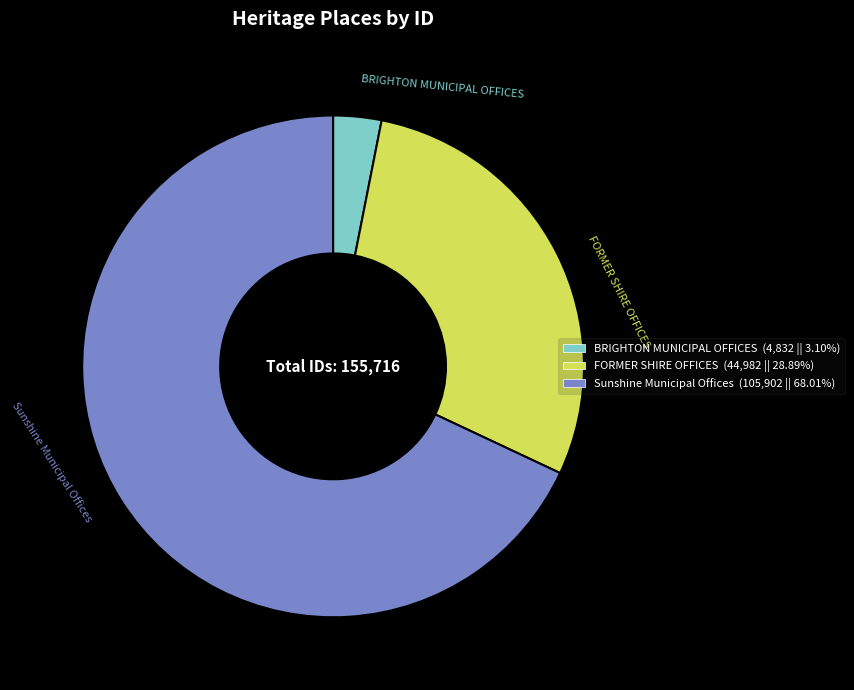

Is the sum of Sunshine Municipal Offices and BRIGHTON MUNICIPAL OFFICES greater than half?

Yes